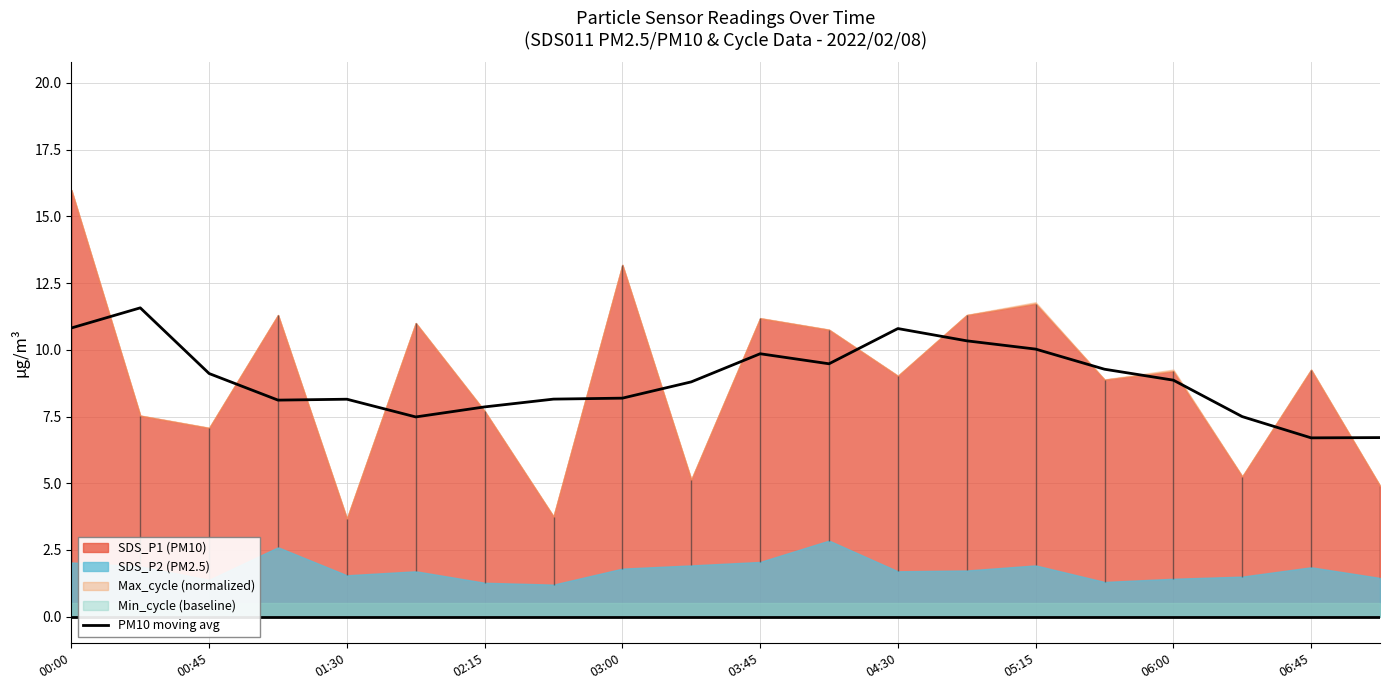

The value of PM10 moving avg at 00:45 is 13.7. True or false?

False